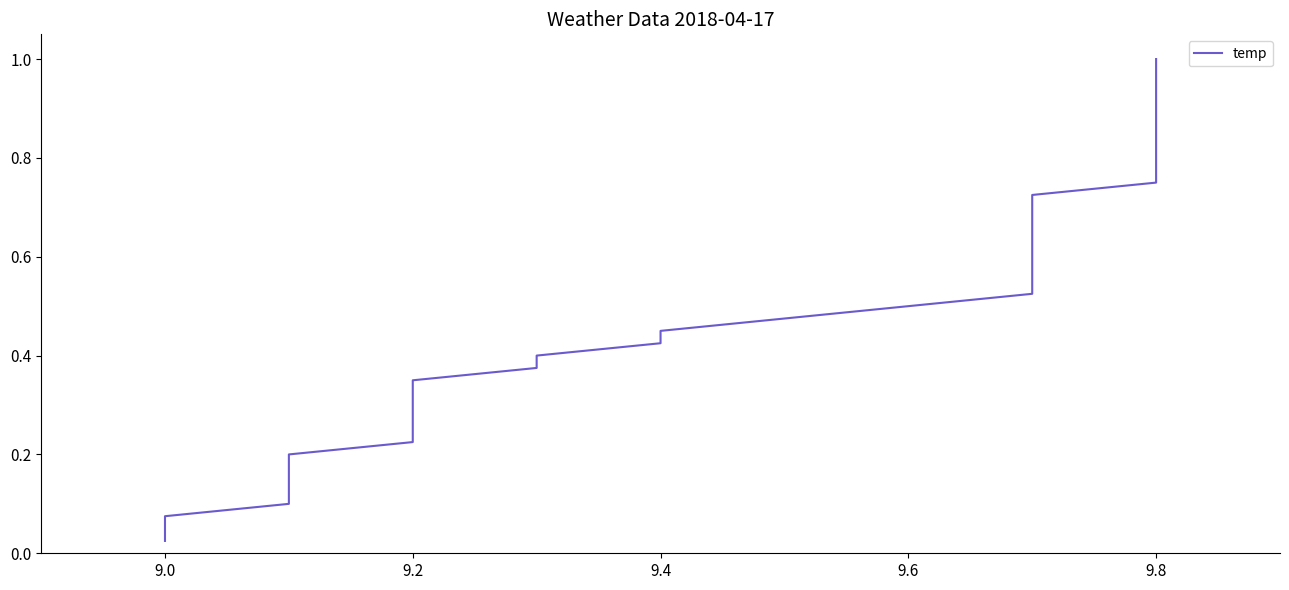

Does the chart have visible grid lines?

No